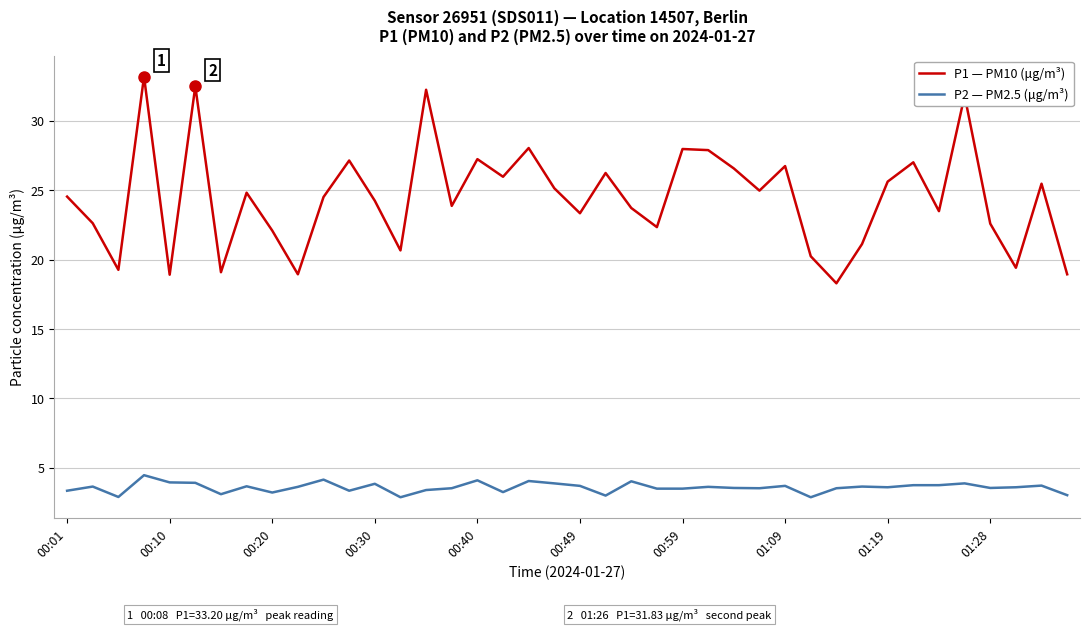

List the series in order of their peak value, highest first.

P1 — PM10 (μg/m³), P2 — PM2.5 (μg/m³)